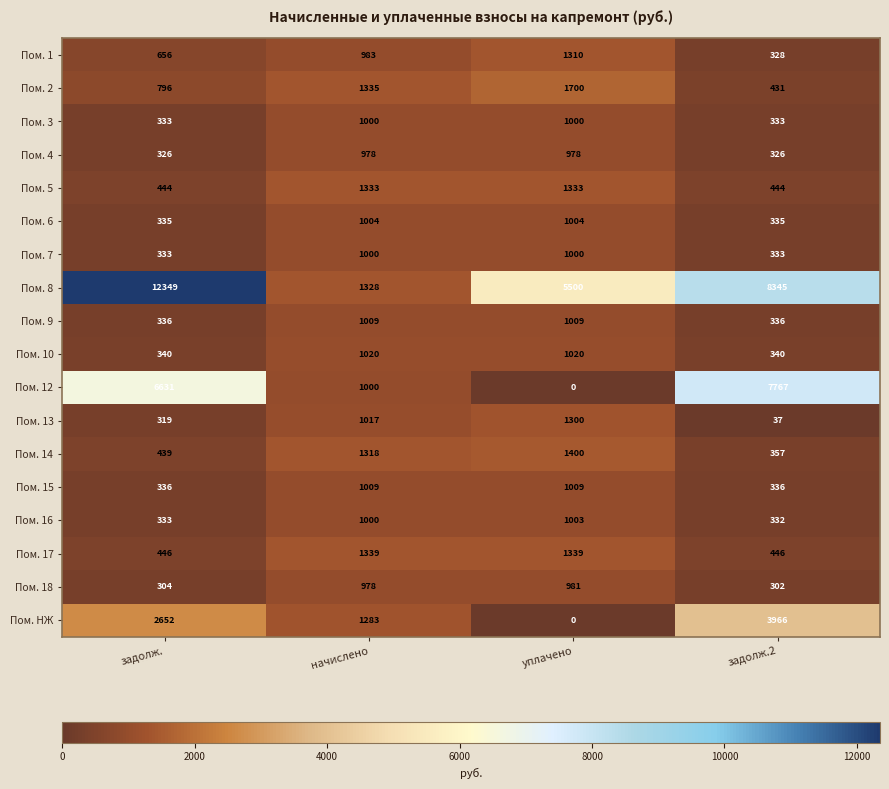

Count the Пом. 4 values in the range 326 to 978.

4